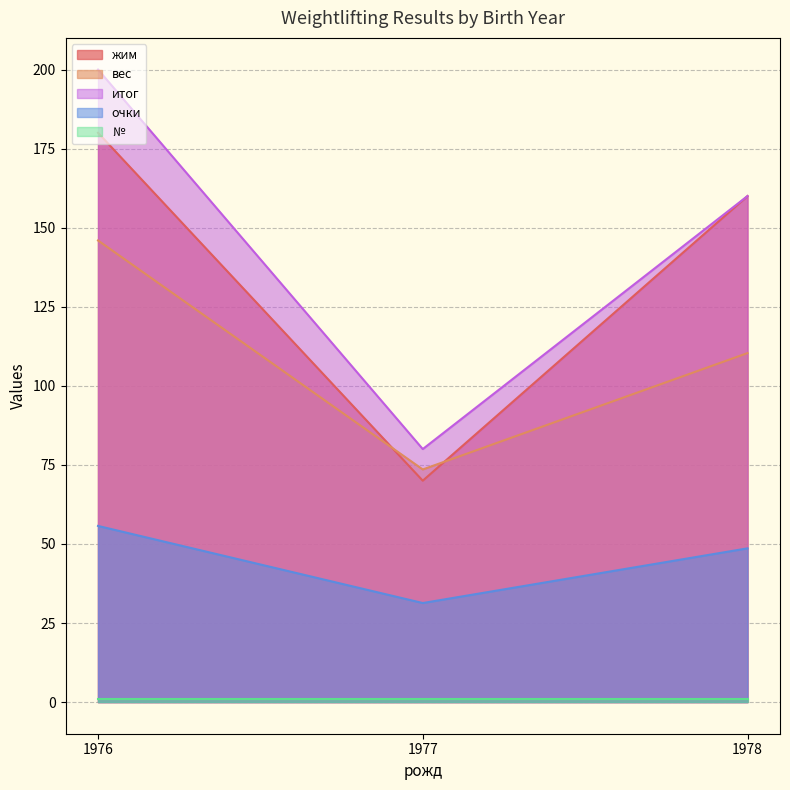

What is the total value across all series at 1977?

255.9